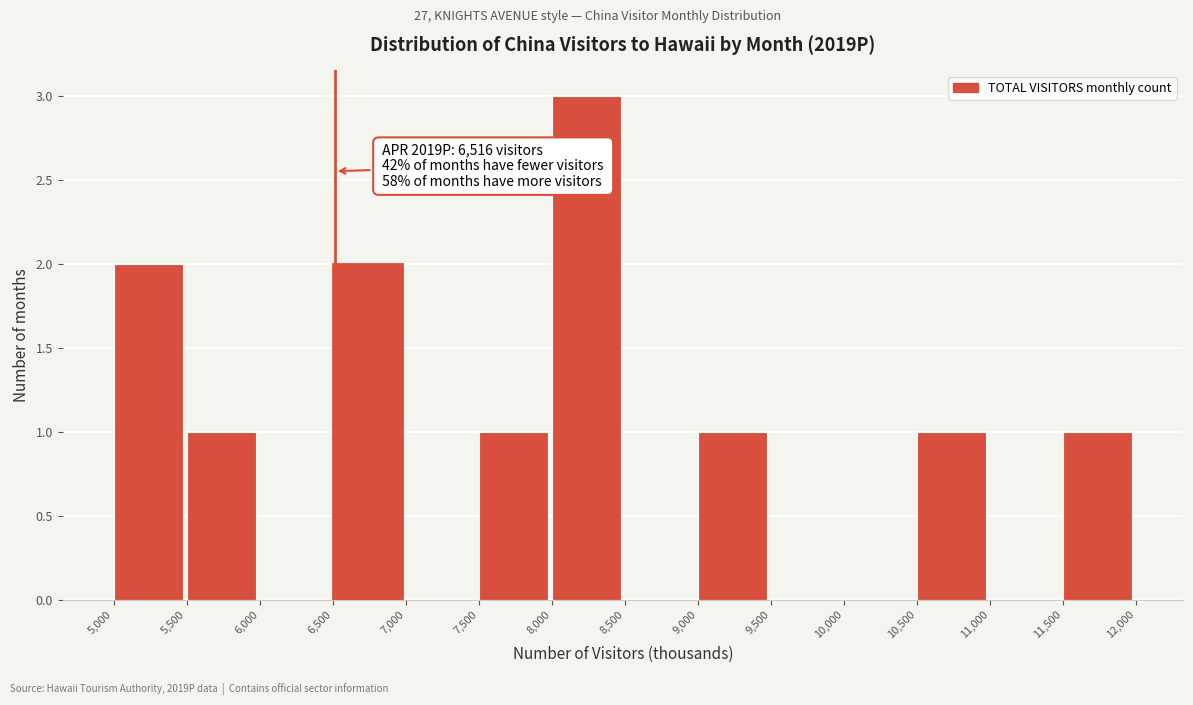

Which range on the x-axis has the tallest bar?

8,000 to 8,500